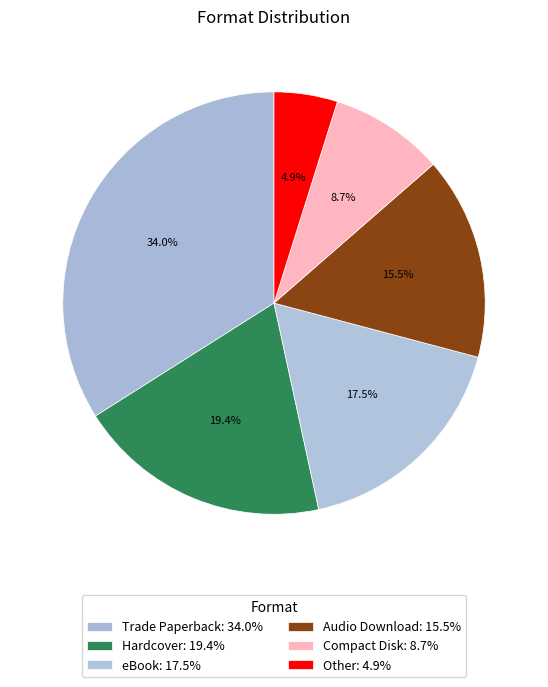

To the nearest percent, what is the difference between the largest and smallest slice percentages?

29%